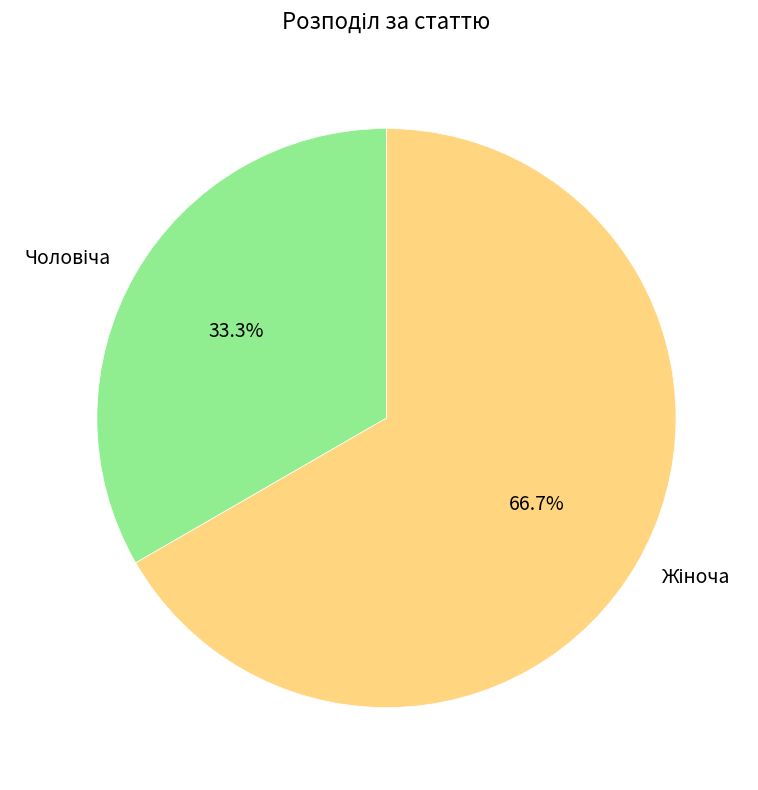

How many segments does this pie chart have?

2